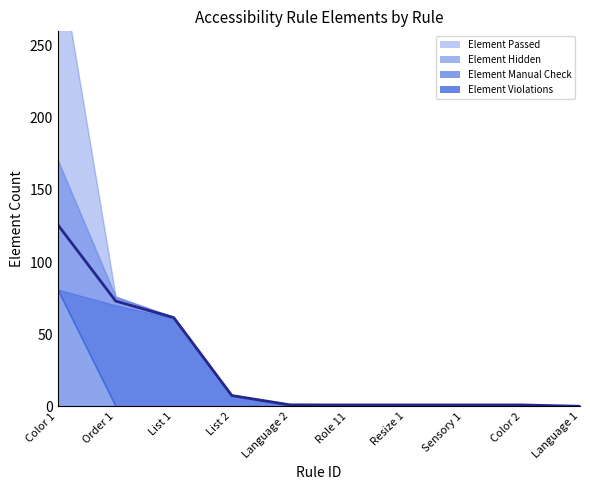

Is it true that Element Violations equals 0 at Sensory 1?

True